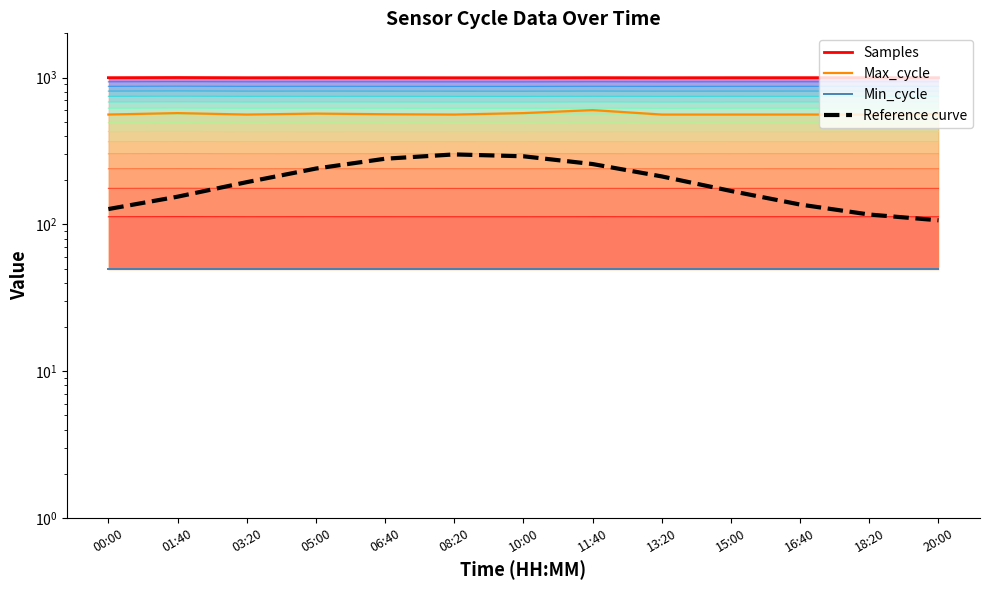

What is the sum of the Samples values at 15:00 and 05:00?

225.1